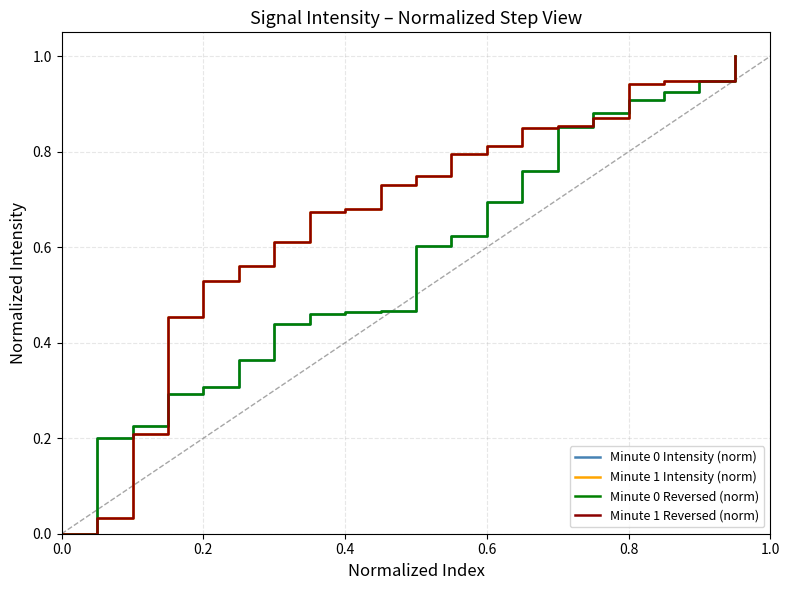

True or false: Minute 0 Intensity (norm) and Minute 0 Reversed (norm) cross at least once.

False